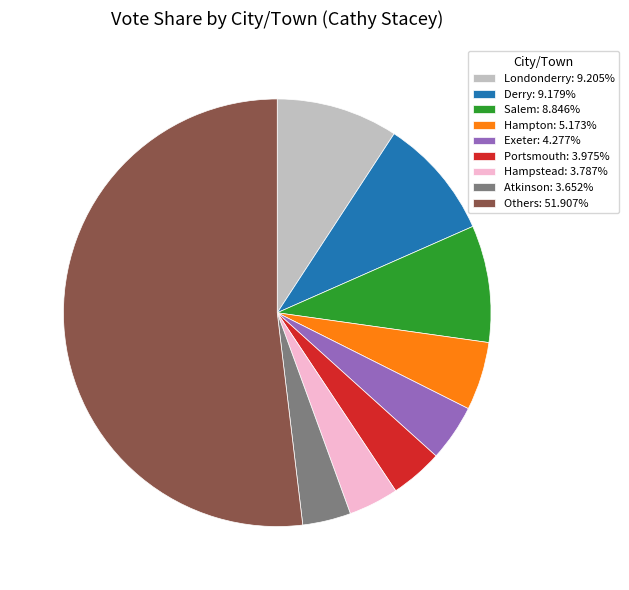

Is there any slice that represents more than half of the pie?

Yes